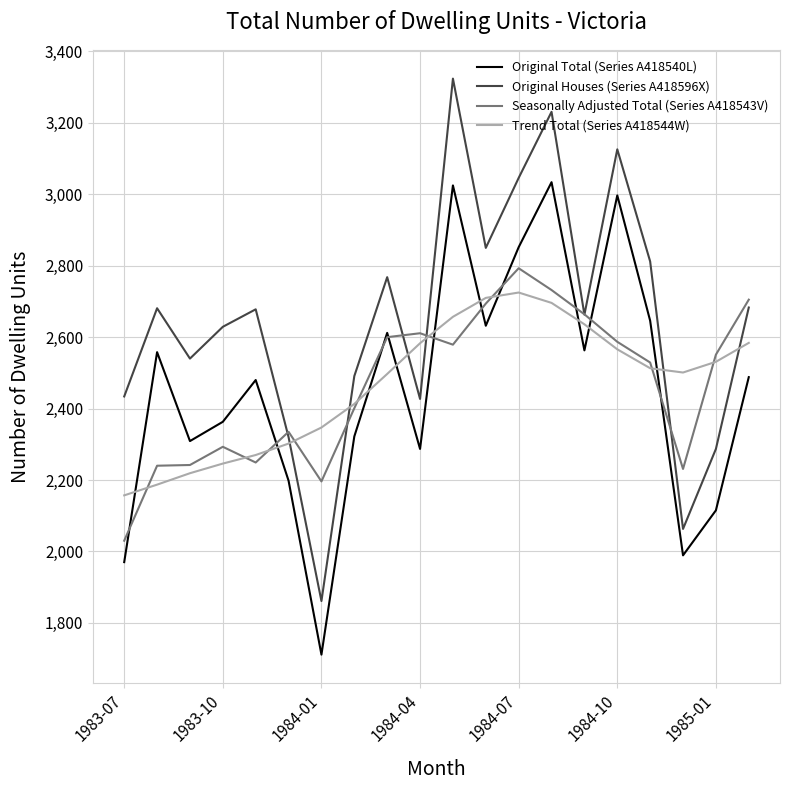

Which series has the largest range (max minus min)?

Original Houses (Series A418596X)